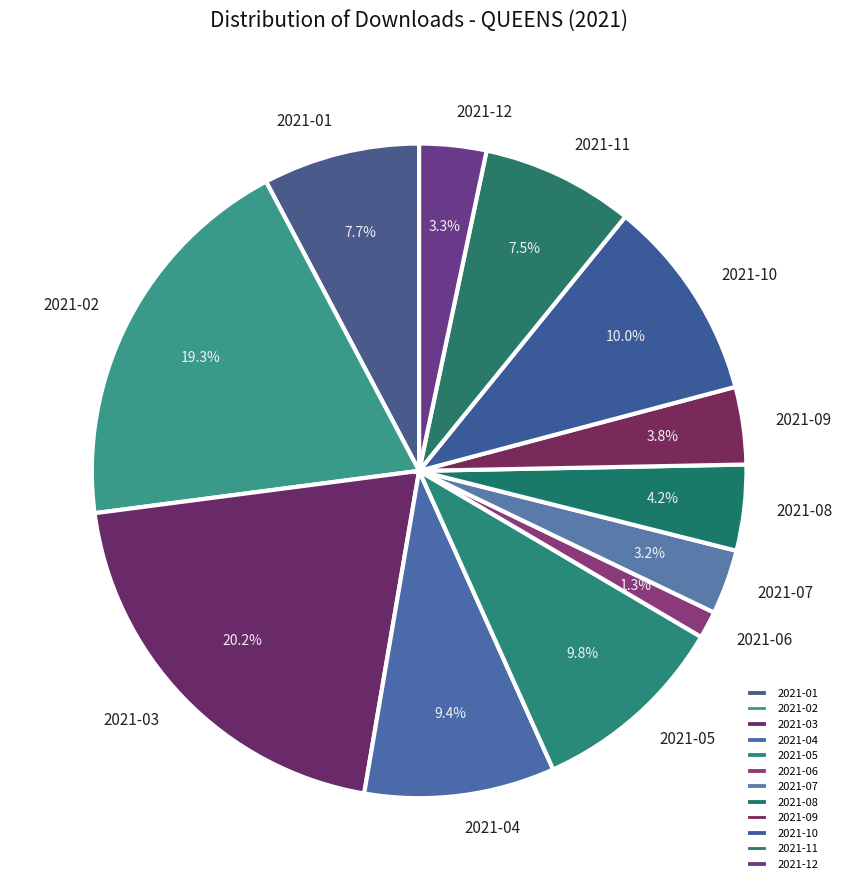

How many segments does this pie chart have?

12